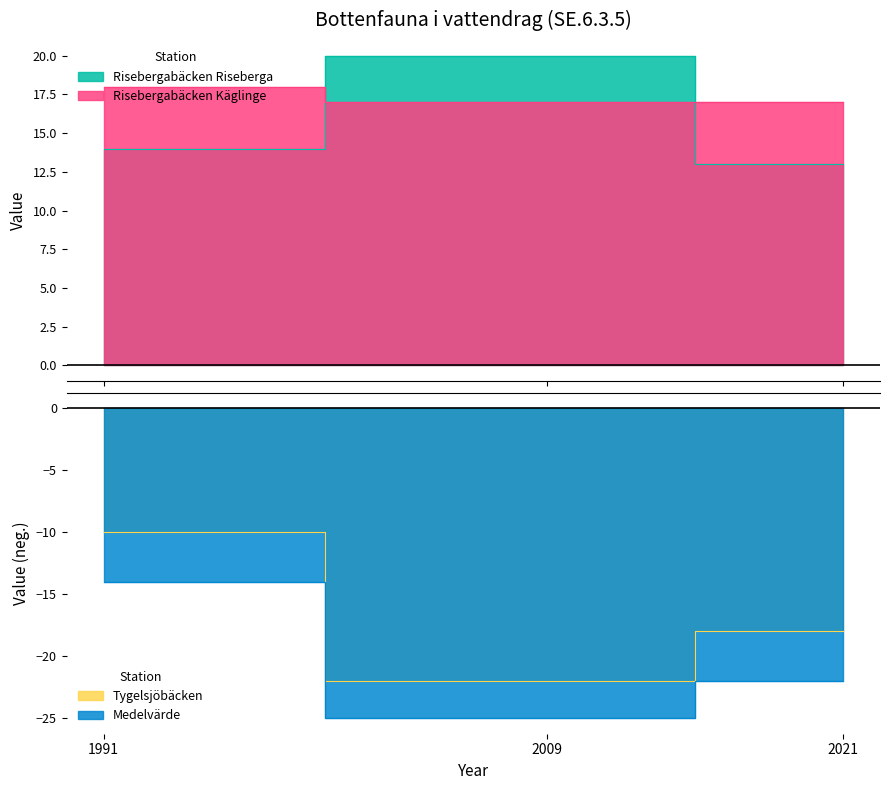

Does the chart display data point markers on the line(s)?

No